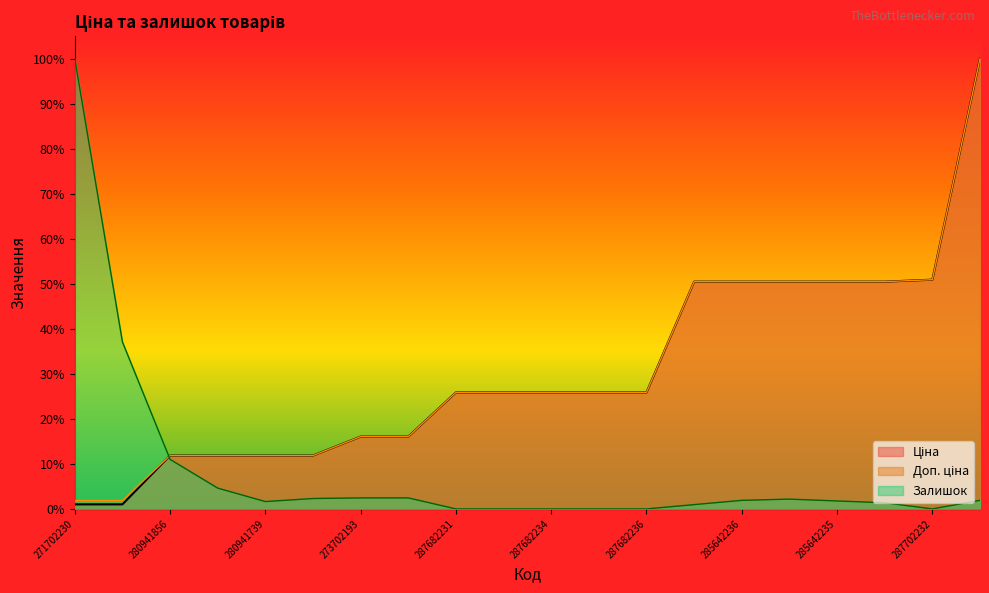

At 273702193, list the series in order from smallest to largest.

Залишок, Ціна, Доп. ціна